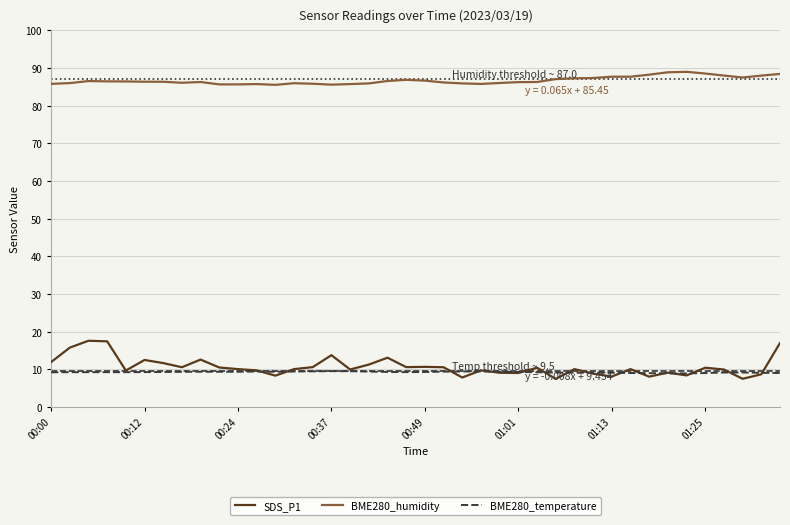

Which series has the largest total across all categories?

BME280_humidity